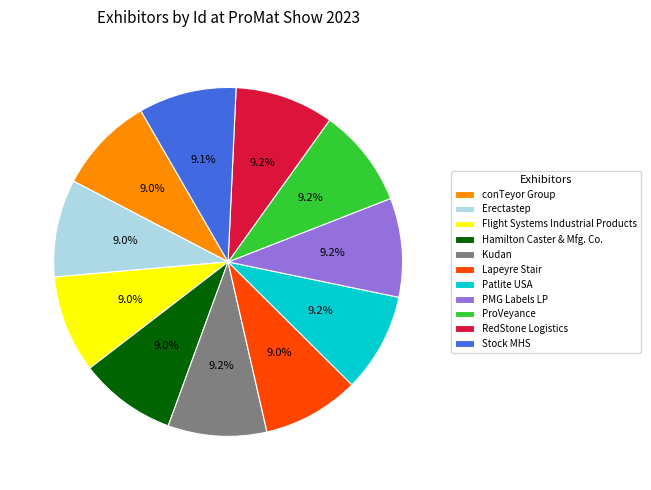

Is it true that conTeyor Group is 22% of the pie?

False